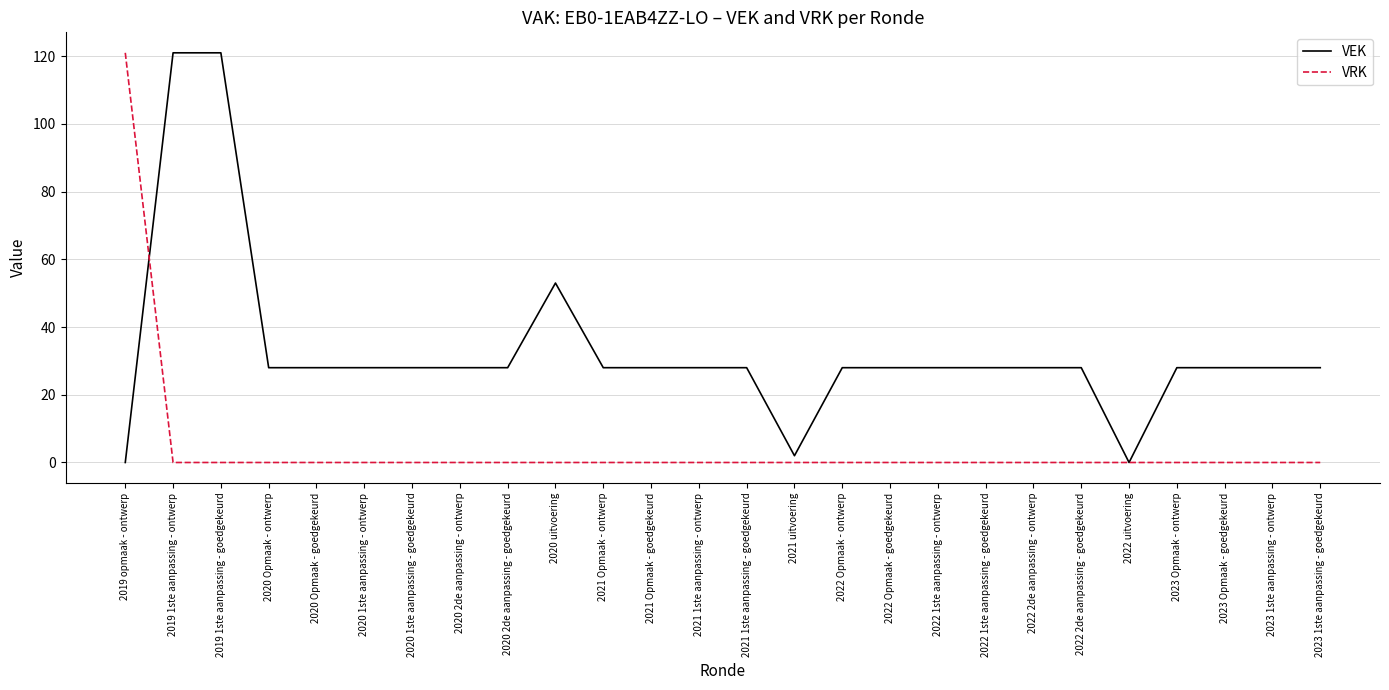

Rank the series by their average value, from highest to lowest.

VEK, VRK